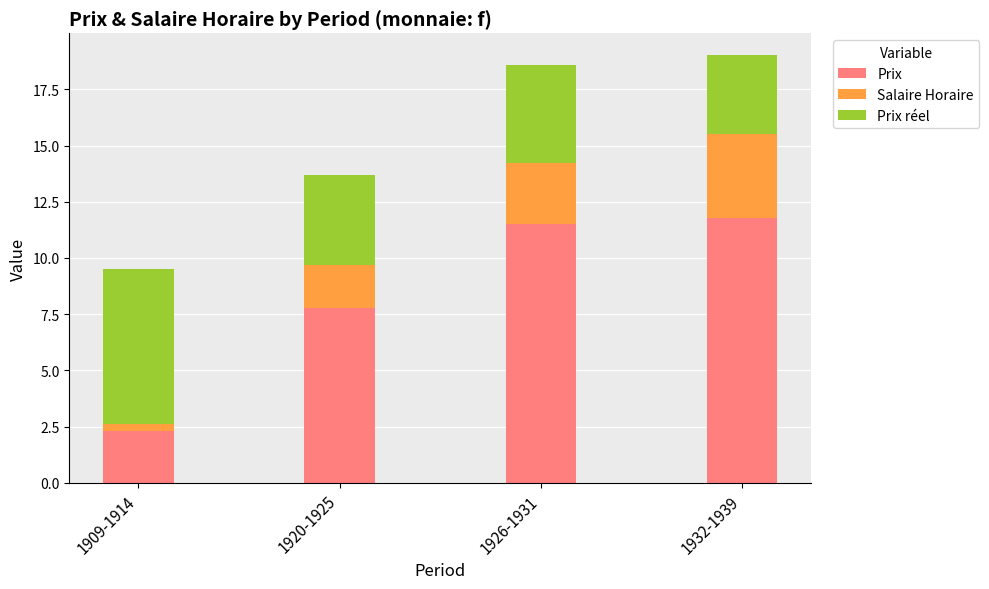

What is the lowest value of the Prix series?

2.3